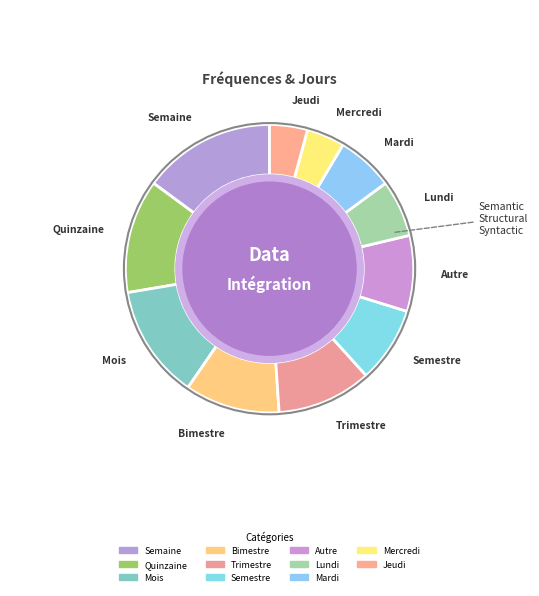

Is there a majority slice in this chart?

No